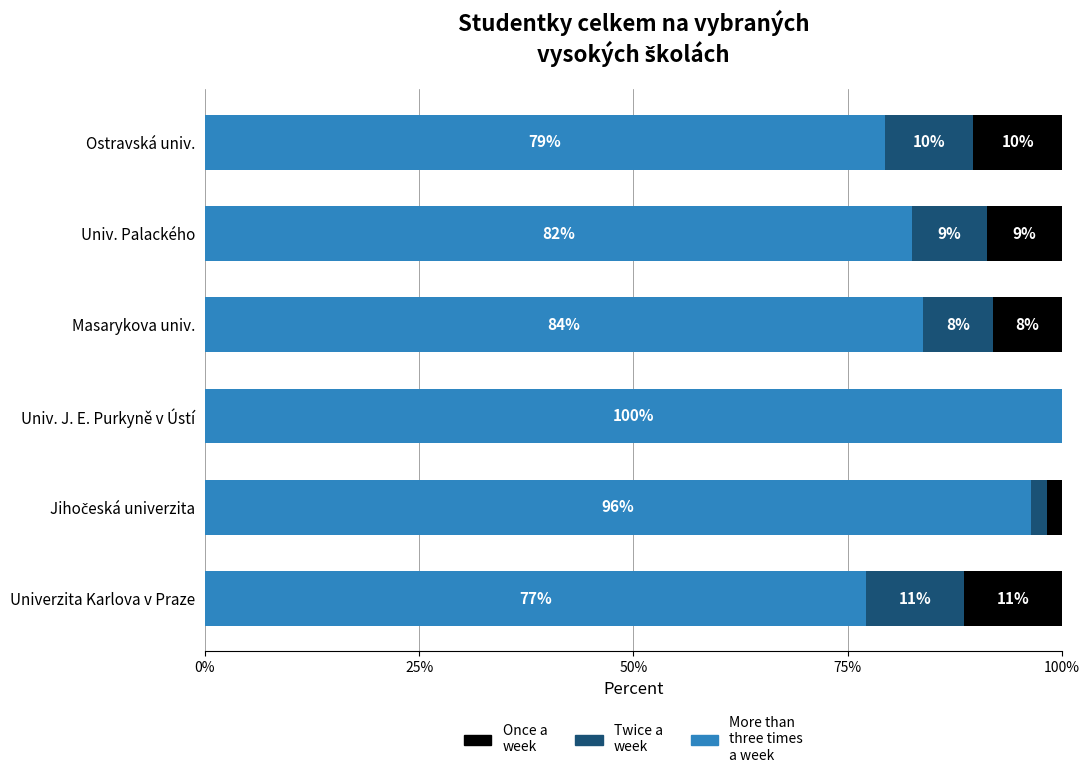

What position from the right is Univ. Palackého?

2